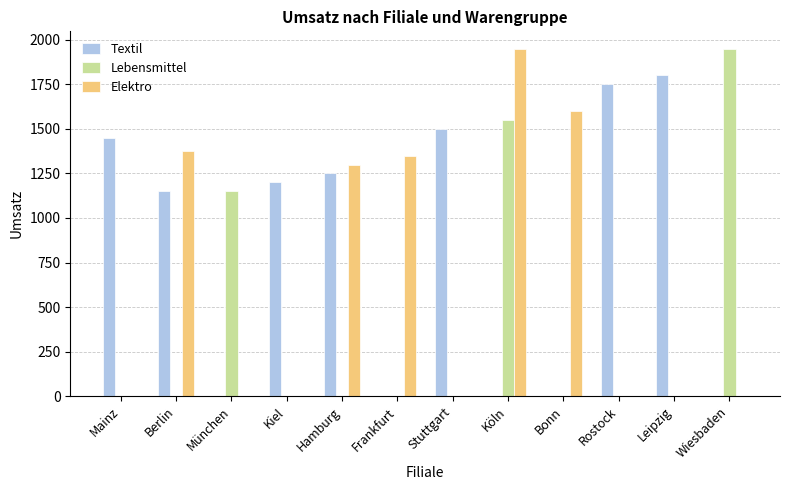

What is the sum of all Textil values?

10100